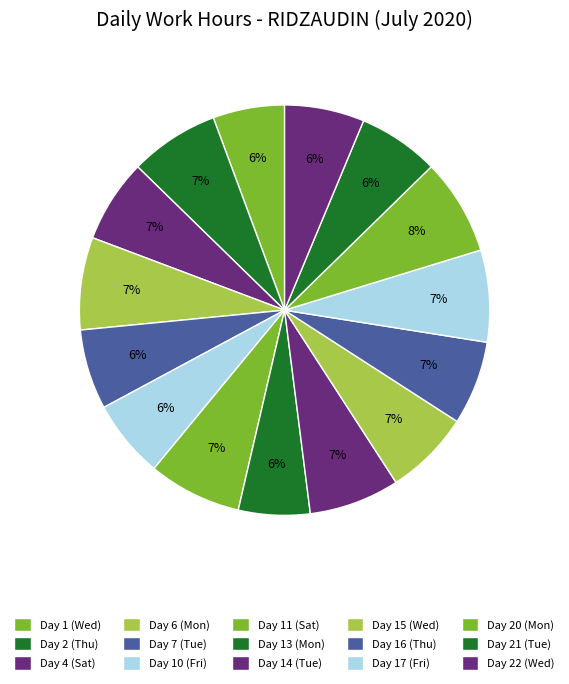

How much of the chart is everything except Day 11 (Sat)?

92.7%